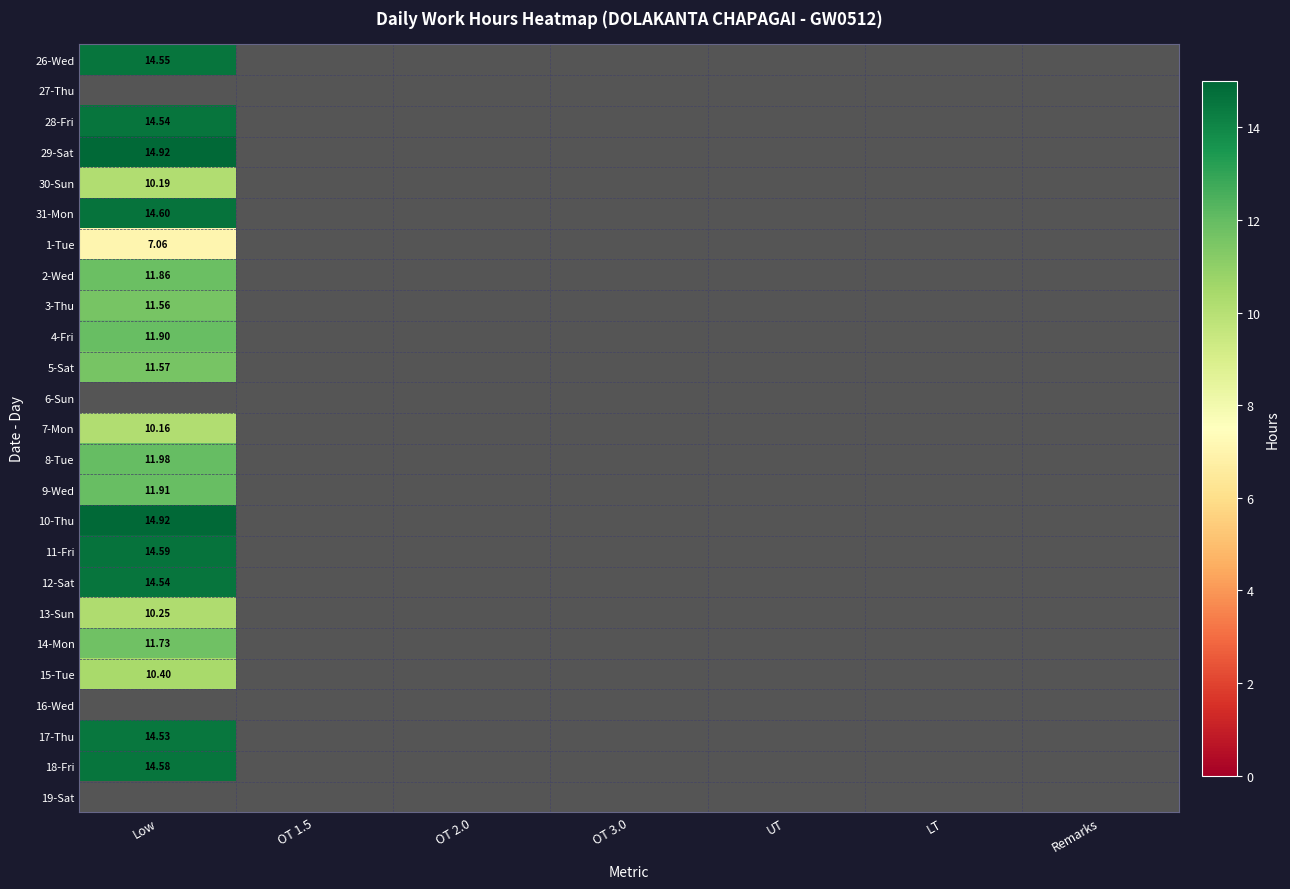

The value of 9-Wed at OT 2.0 is -5.5. True or false?

False